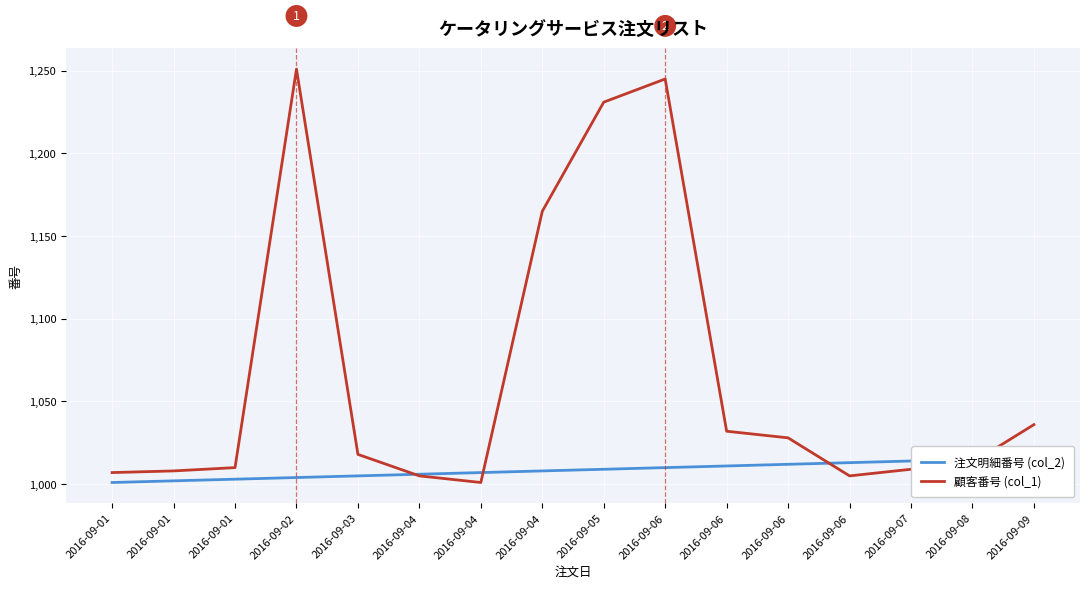

What is the difference between the 注文明細番号 (col_2) values at 2016-09-06 and 2016-09-04?

3